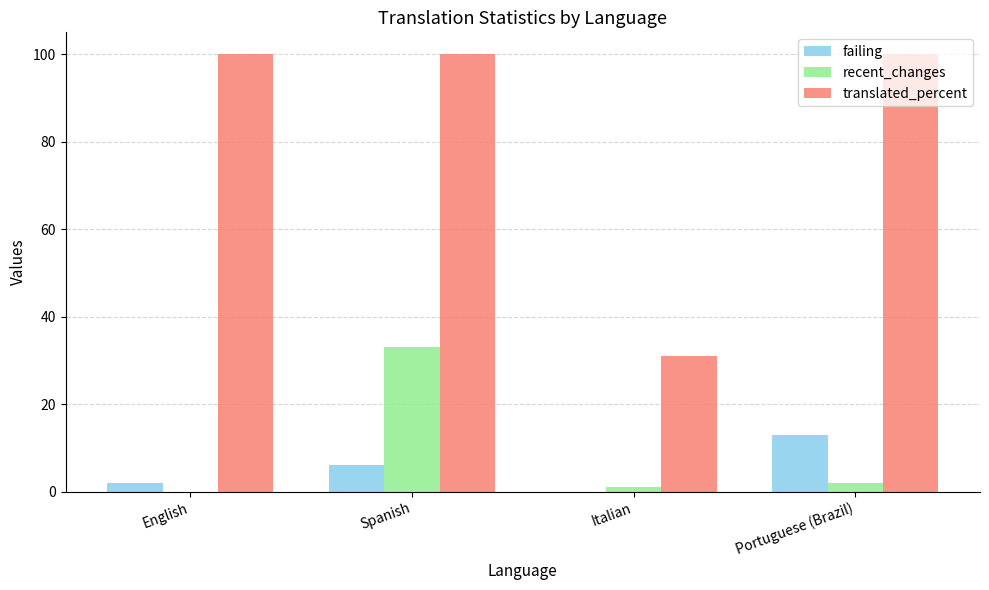

True or false: translated_percent has a value of 53.9 at Portuguese (Brazil).

False